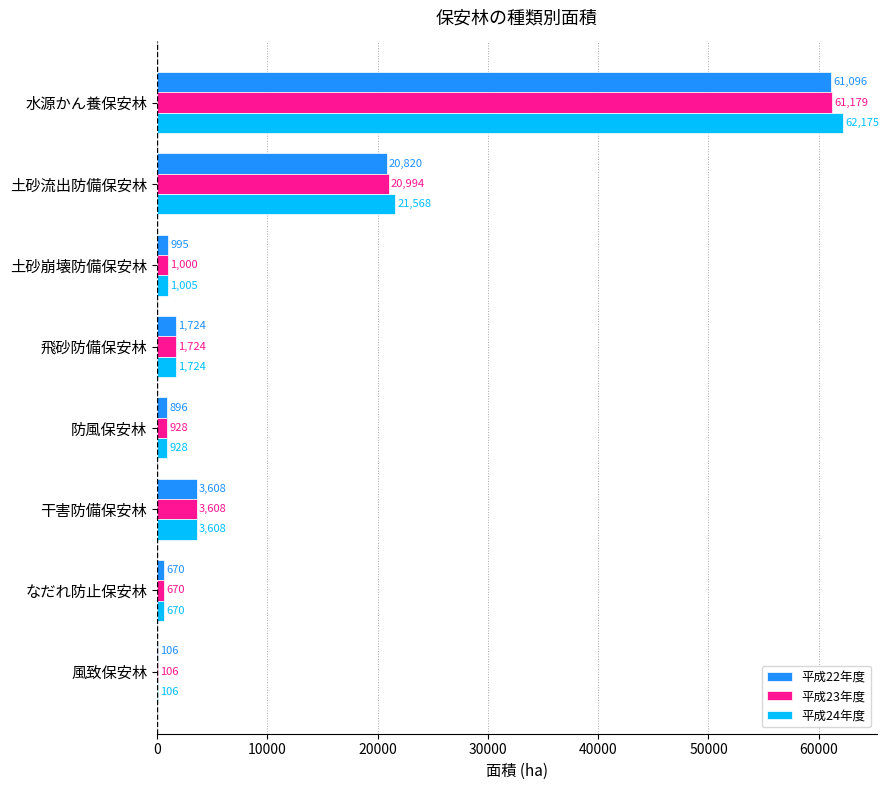

At which label does 平成24年度 reach its peak?

水源かん養保安林